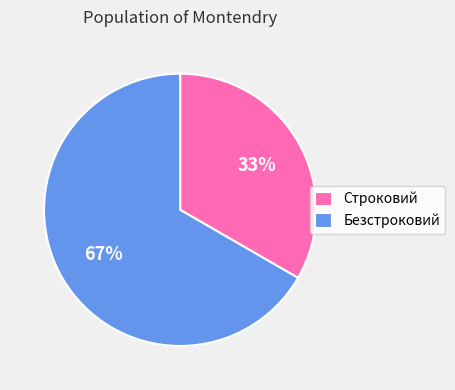

Is the sum of Строковий and Безстроковий greater than half?

Yes